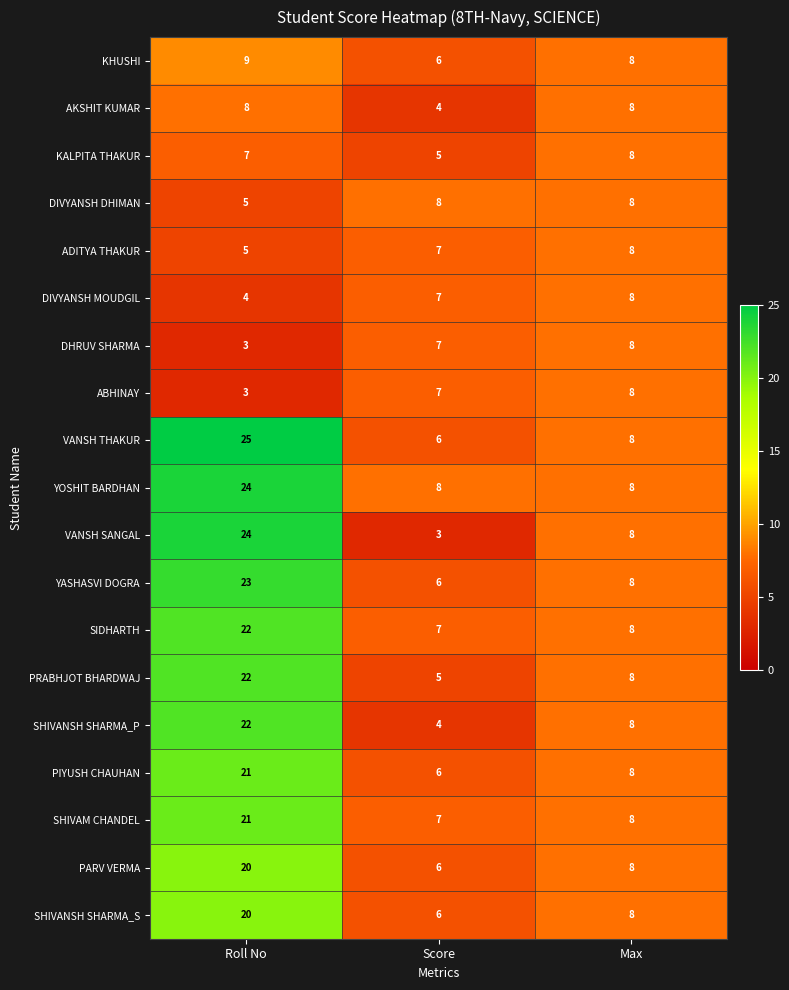

At which category is the sum across all series the highest?

Roll No